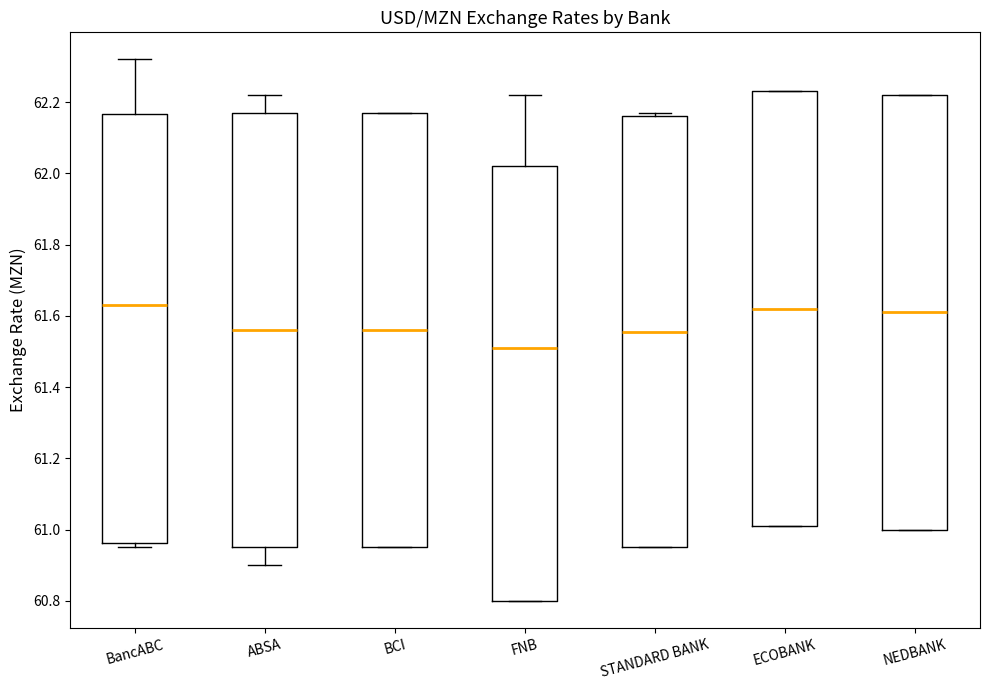

Which box's median line is the lowest?

FNB